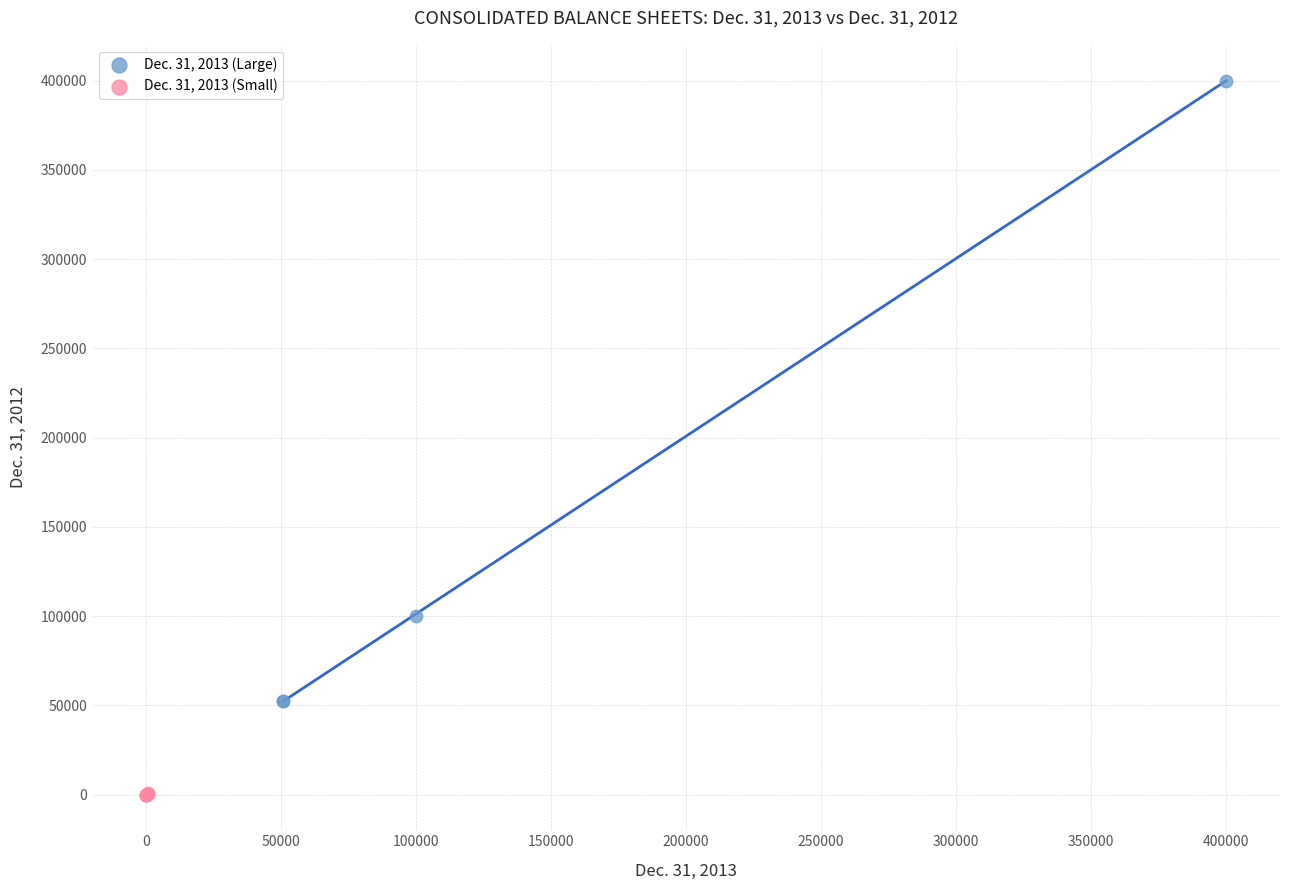

Which series contains the highest Y value?

Dec. 31, 2013 (Large)